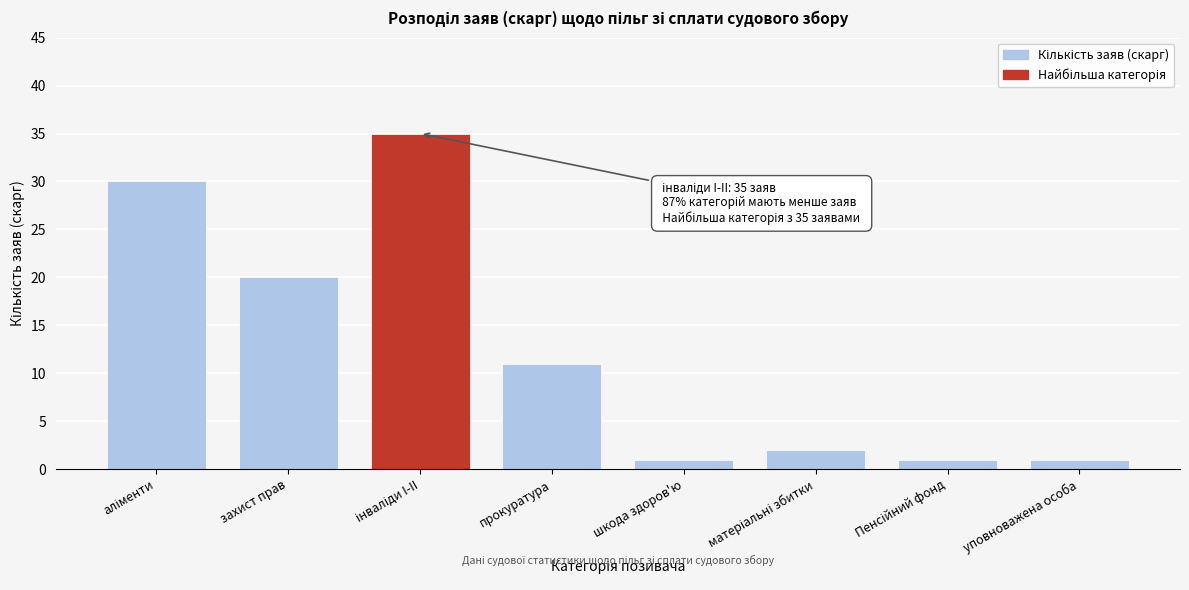

Reading left to right, transcribe all the data shown in this chart.

30	20	35	11	1	2	1	1